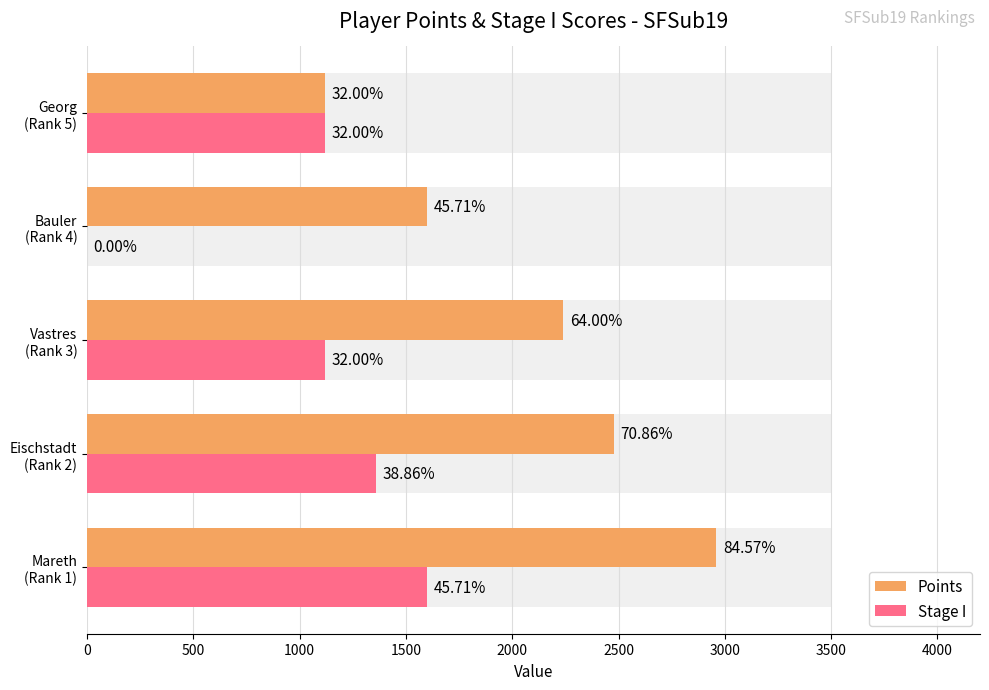

Is it true that Points equals 2240 at Vastres (Rank 3)?

True